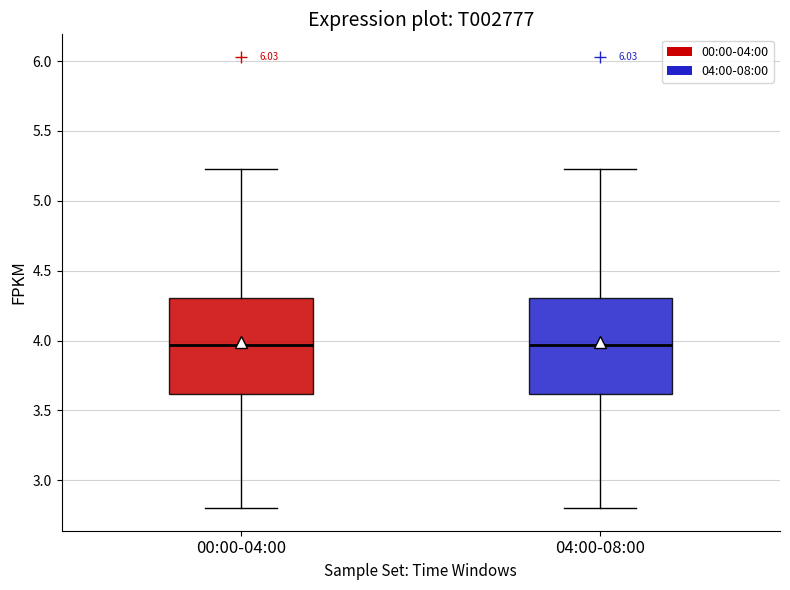

Where does the upper whisker of the box for 00:00-04:00 end on the y-axis? The values are not printed on the chart, so give them approximately, as read against the axis.

5.25